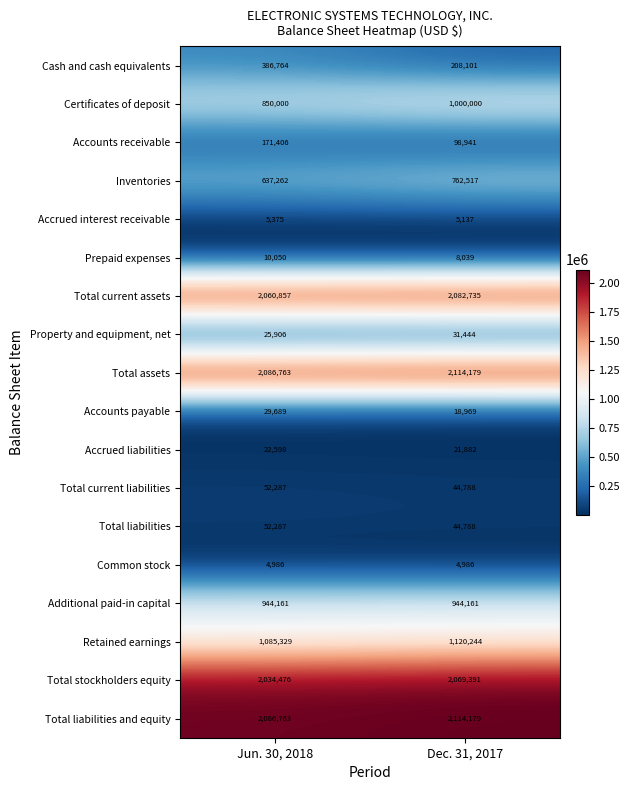

Read the Prepaid expenses value at Jun. 30, 2018, to the nearest 10.

10050